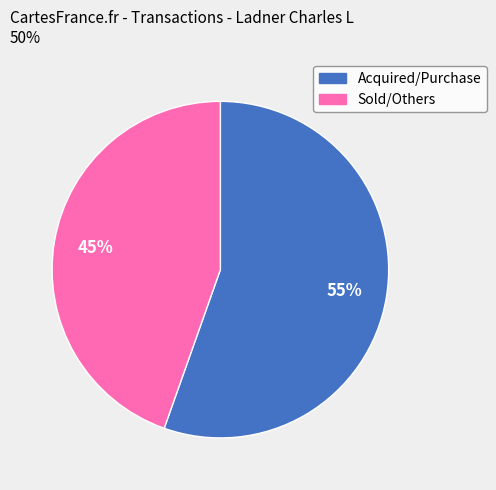

Which category has the biggest portion of the pie?

Acquired/Purchase